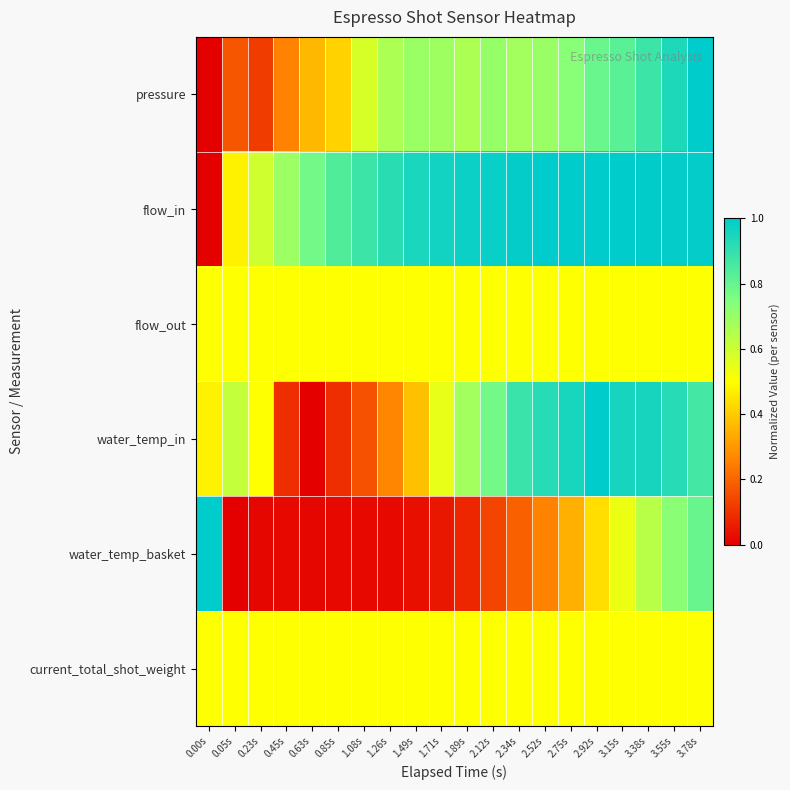

What is the maximum value shown in the chart?

1.0